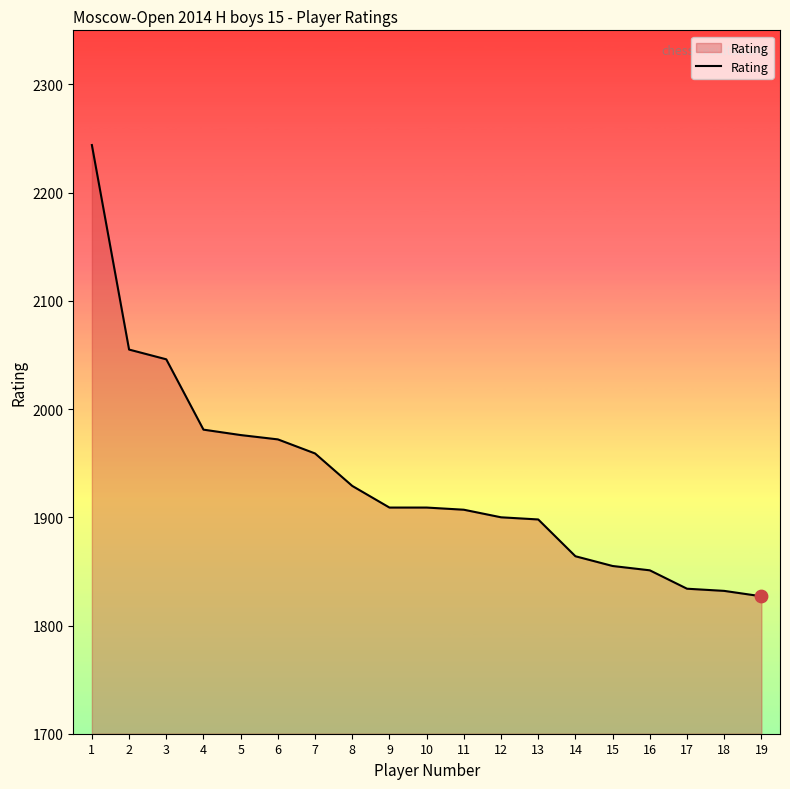

What is the change in value from 9 to 11?

-2